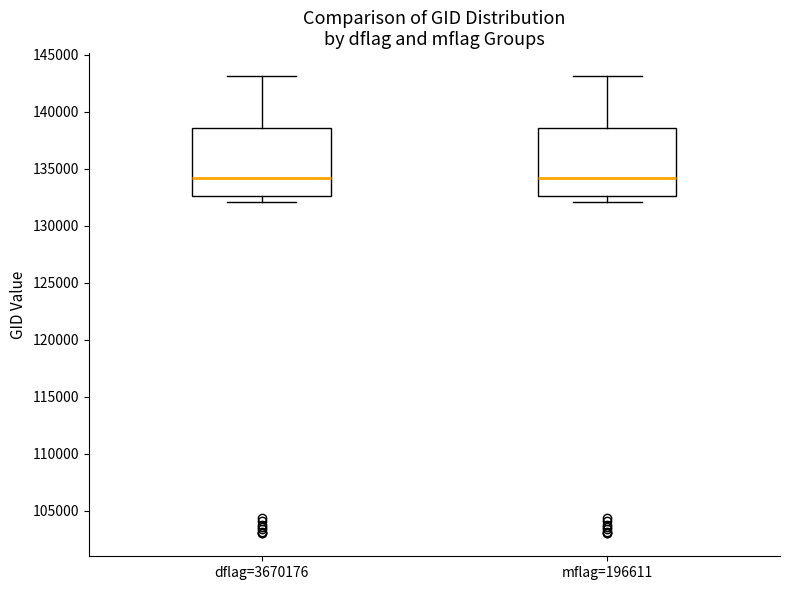

Reading left to right, transcribe this box plot: for each box, give where its median line is, the range the box spans, and where its two whiskers end, as read against the y-axis. The values are not printed on the chart, so give them approximately, as read against the axis.

dflag=3670176: median 134000, box 132500 to 138500, whiskers 132000 to 143000
mflag=196611: median 134000, box 132500 to 138500, whiskers 132000 to 143000